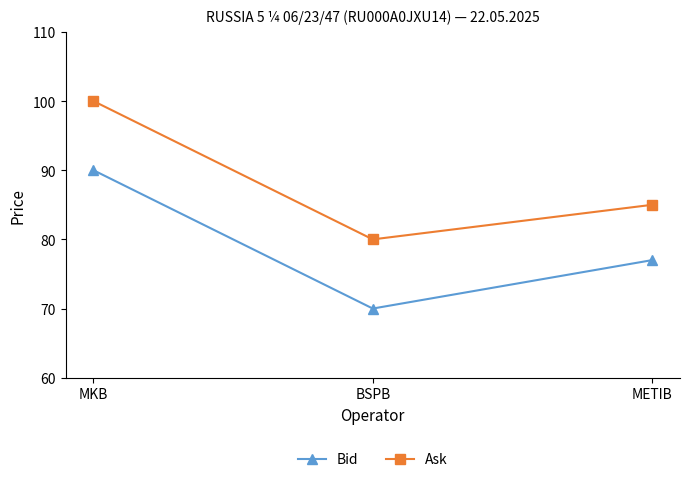

True or false: Ask has a value of 143 at BSPB.

False